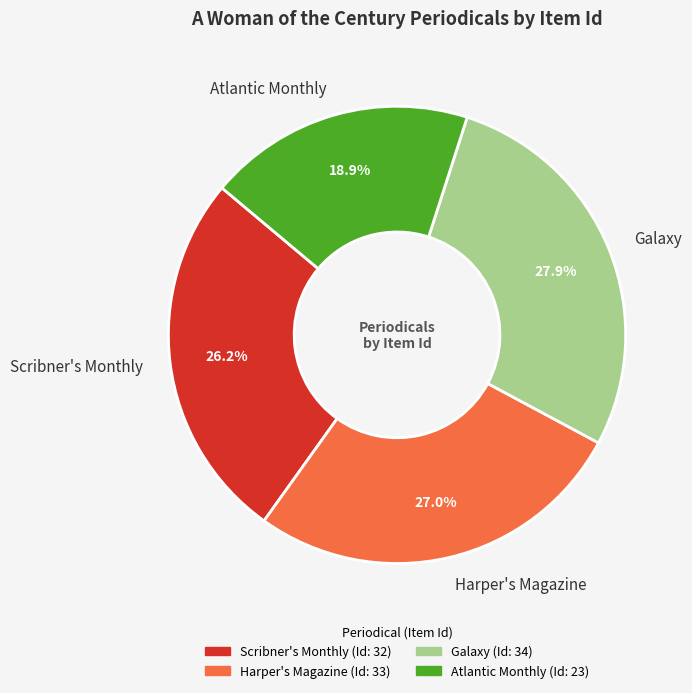

Does Harper's Magazine account for over 50% of the chart?

No